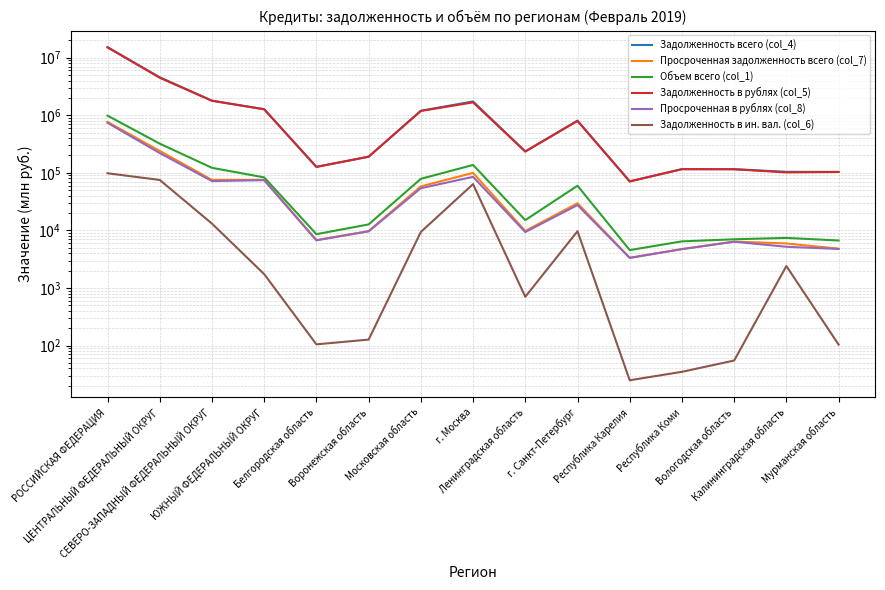

True or false: Задолженность в рублях (col_5) and Задолженность всего (col_4) intersect in this chart.

False